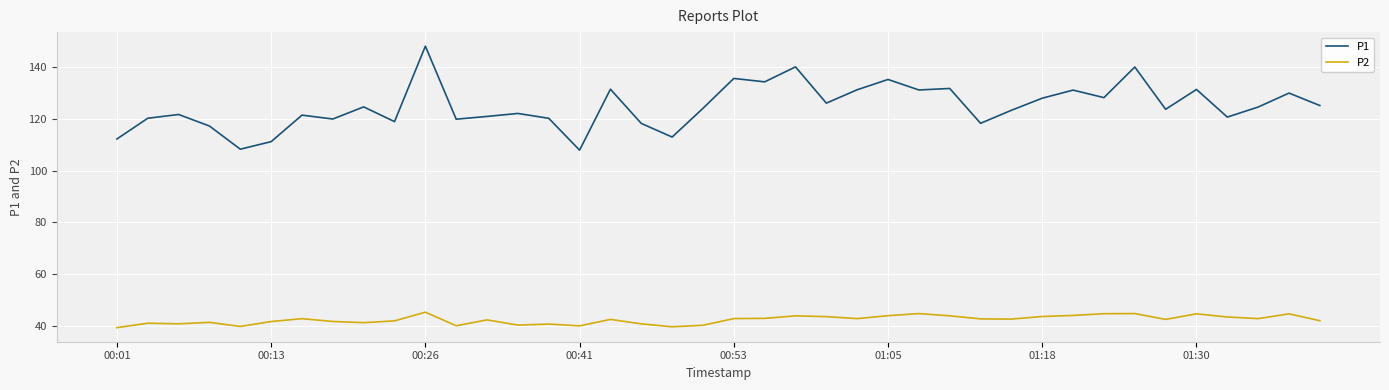

Which series has the widest spread of values?

P1